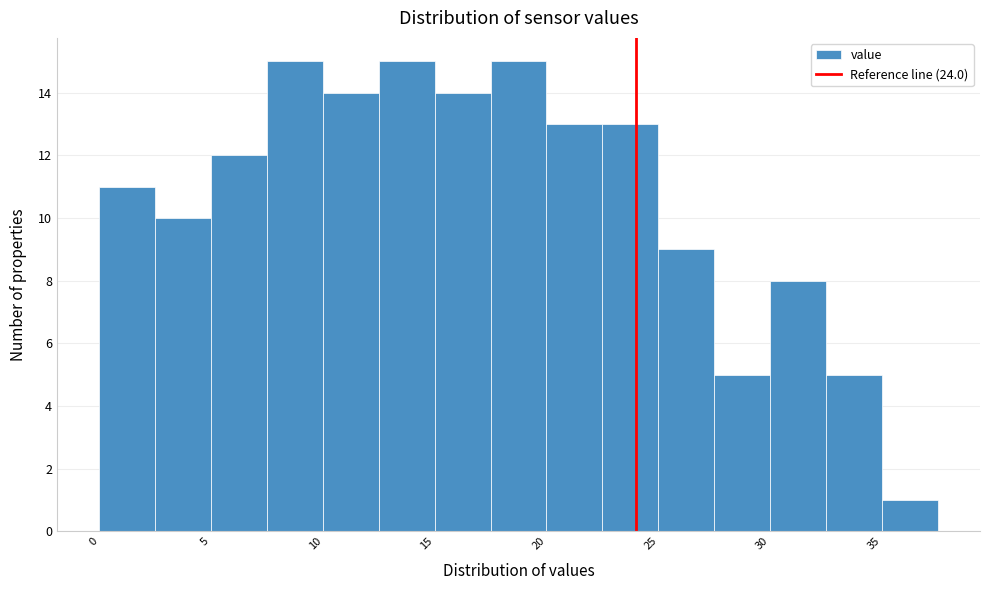

How tall is the bar that spans 30.0 to 32.5 on the x-axis? The values are not printed on the chart, so give them approximately, as read against the axis.

8